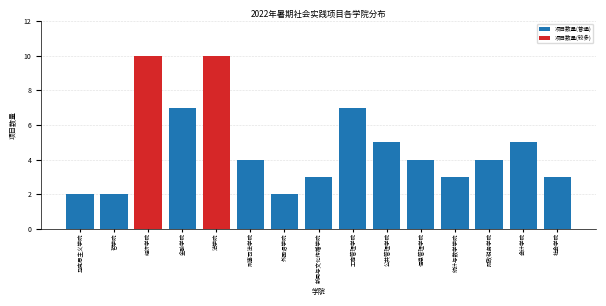

Reading right to left, what are all the values shown in this chart?

社会学院=3	会计学院=5	财政税务学院=4	统计与数学学院=3	信息管理学院=4	公共管理学院=5	工商管理学院=7	新闻与文化传播学院=3	外国语学院=2	刑事司法学院=4	法学院=10	金融学院=7	经济学院=10	哲学院=2	马克思主义学院=2